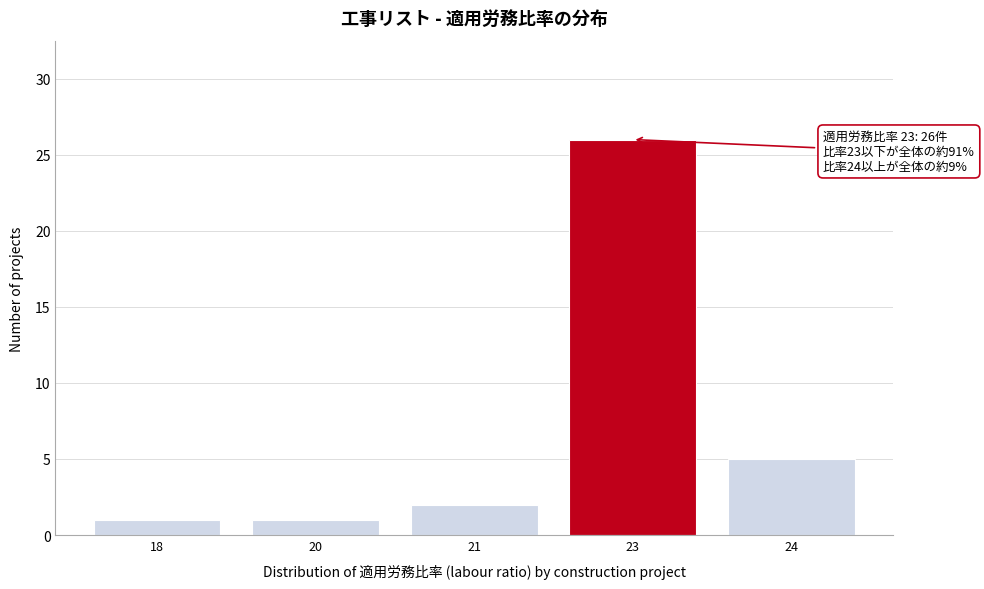

Reading left to right, transcribe all the data shown in this chart.

18=1	20=1	21=2	23=26	24=5